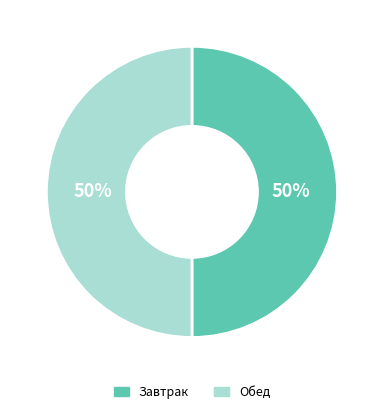

Is it true that Завтрак is 40% of the pie?

False